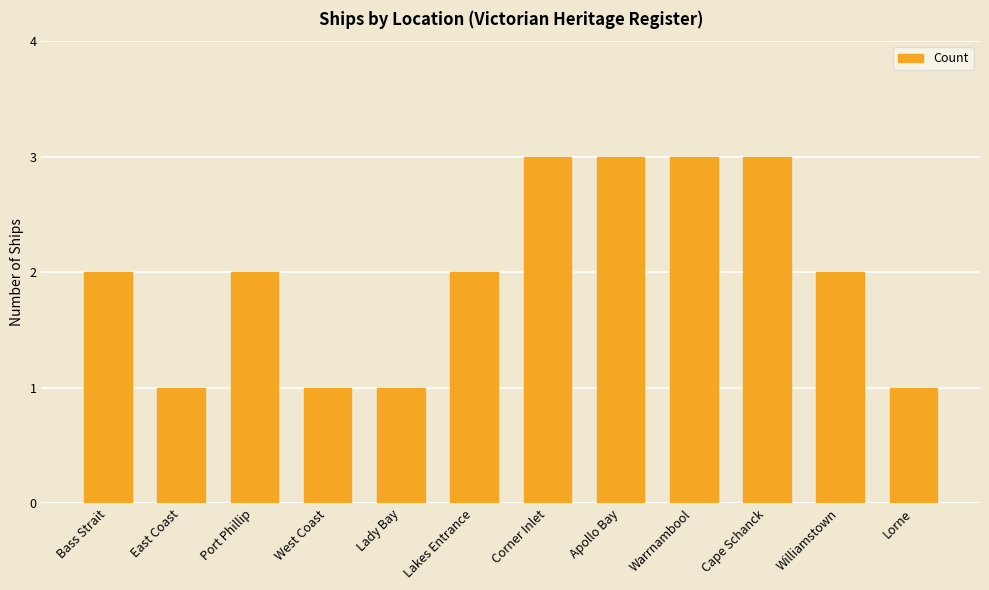

True or false: the data shows 3 at Warrnambool.

True